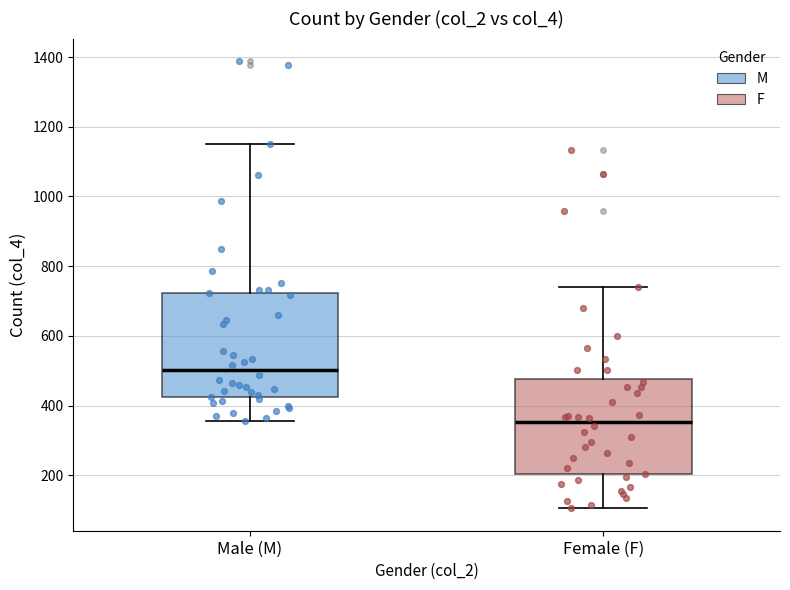

Reading left to right, read every box against the y-axis: the position of its median line, the range the box covers, and the ends of its whiskers. The values are not printed on the chart, so give them approximately, as read against the axis.

Male (M): median 500, box 420 to 720, whiskers 360 to 1160
Female (F): median 360, box 200 to 480, whiskers 100 to 740